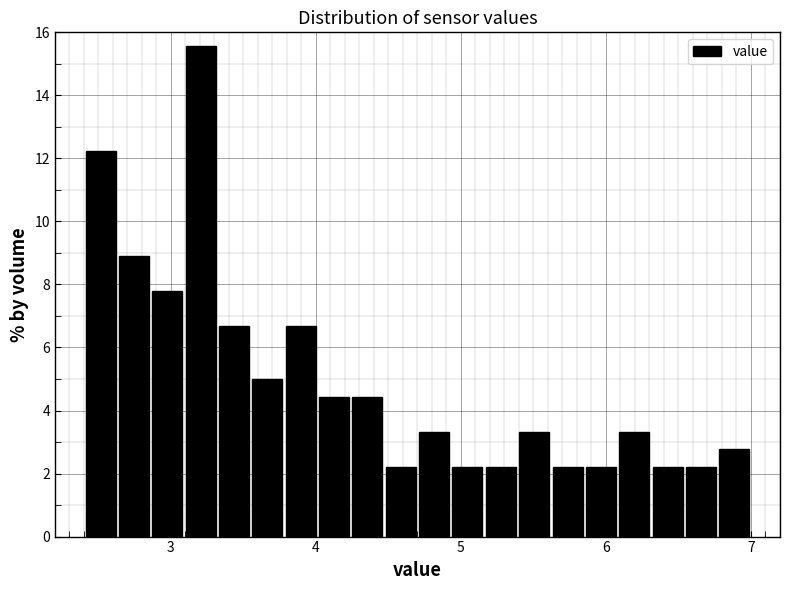

Around what value on the x-axis is the tallest bar? Give the approximate position of its centre, as read against the axis.

3.2